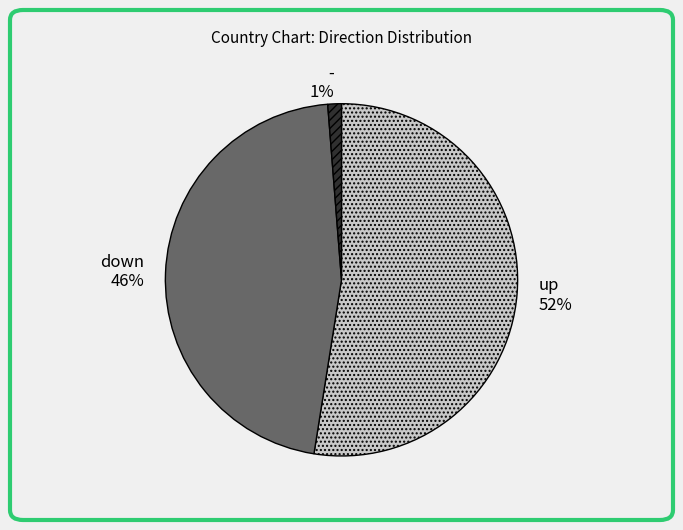

The up slice represents 52% of the pie. True or false?

True